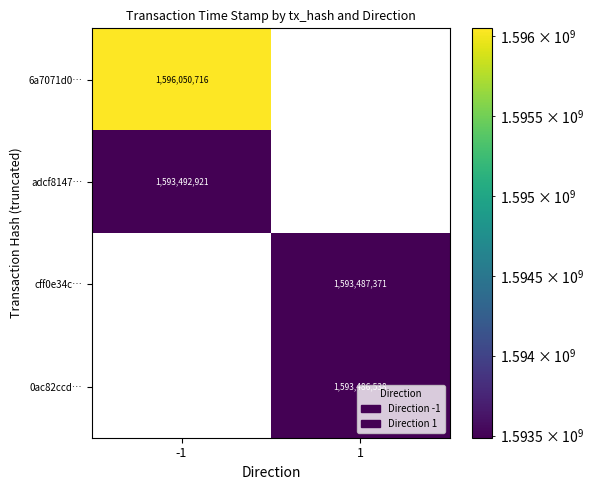

What is the approximate value of adcf8147… at -1, to the nearest 50?

1593492900